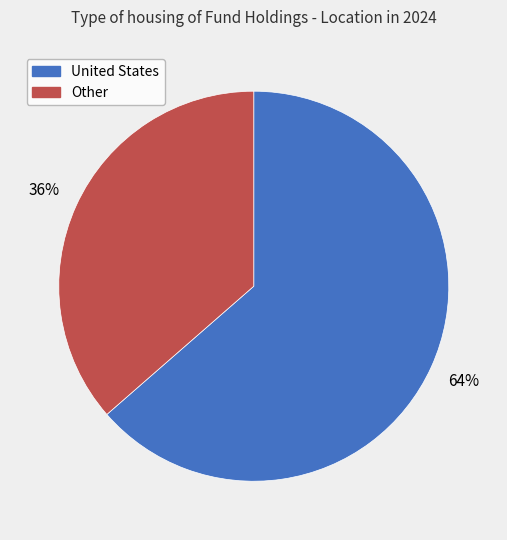

To the nearest percent, what is the average slice percentage?

50%